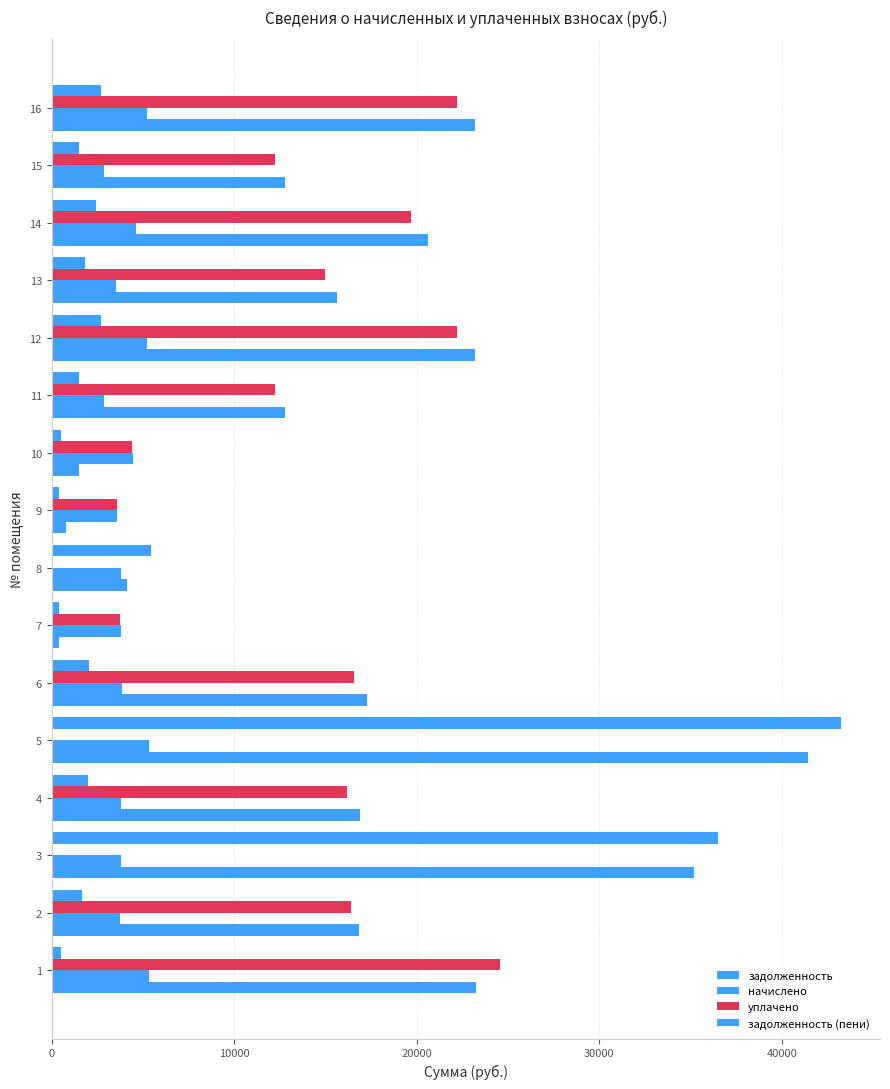

Count the number of data series in this chart.

4